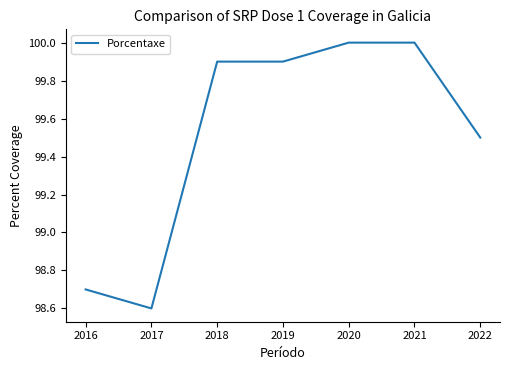

How many lines are shown in the chart?

1